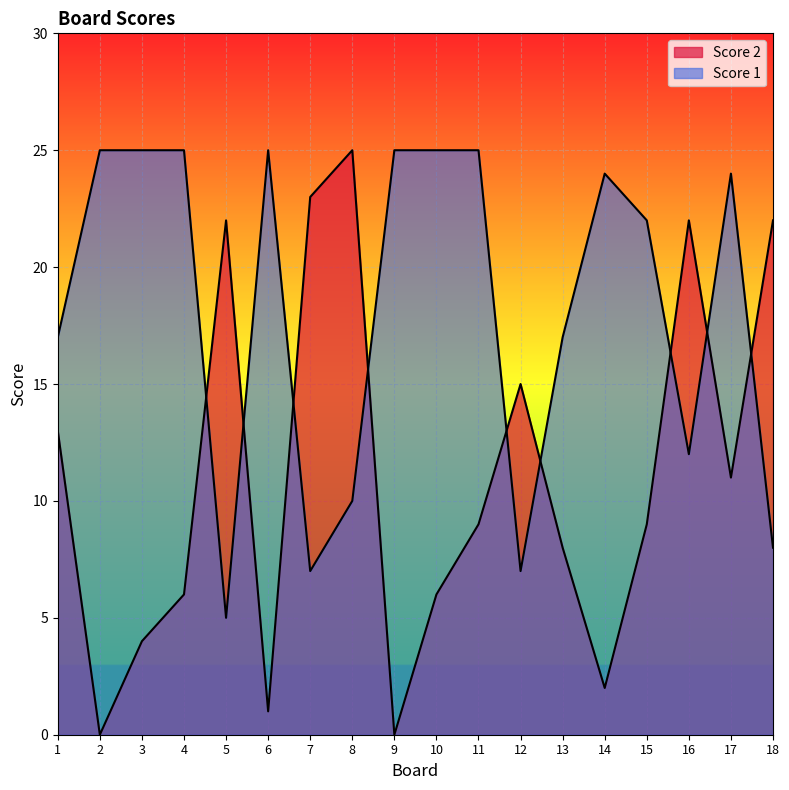

At which category does the chart reach its minimum across all series?

2